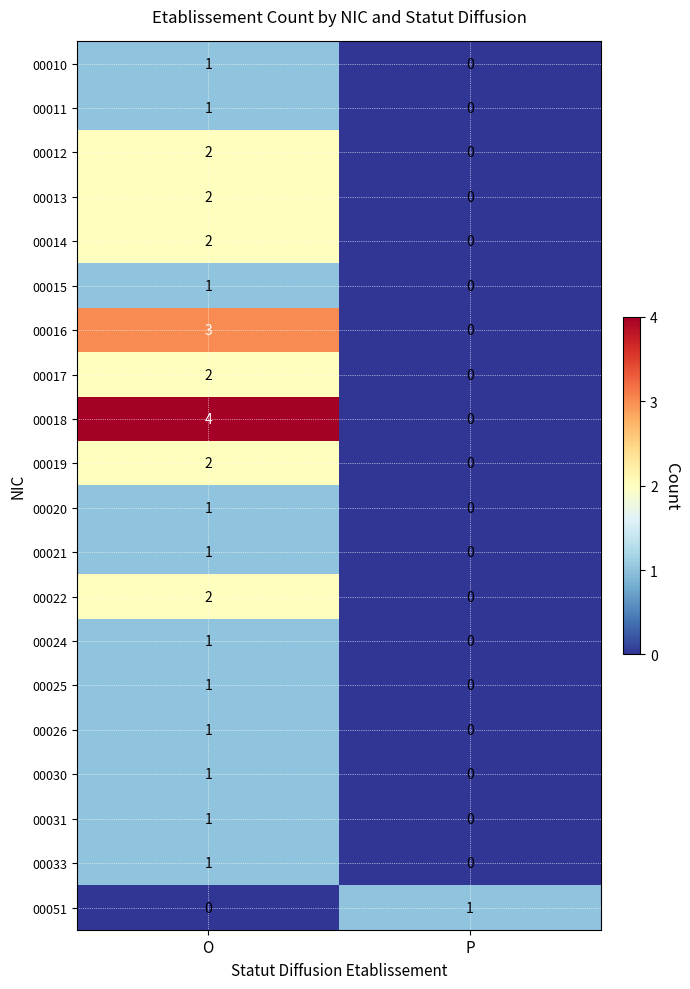

Which series has the largest total across all categories?

00018